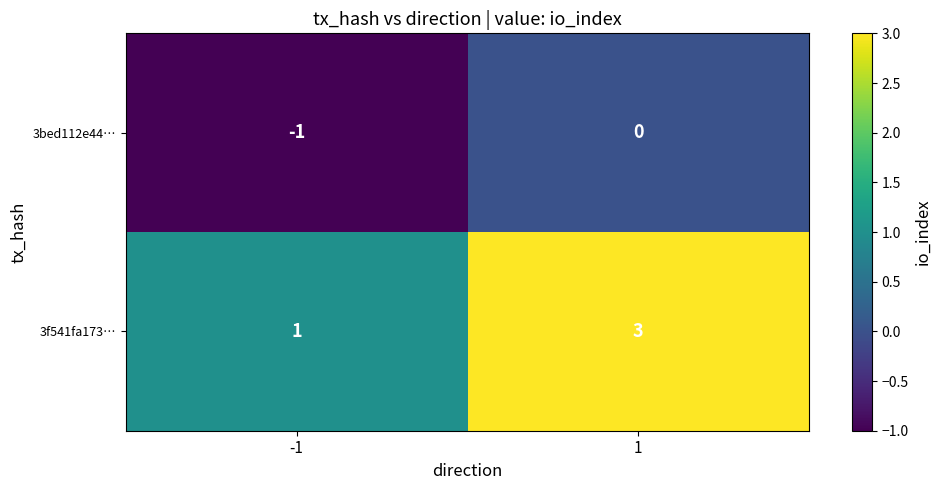

How many distinct data groups are displayed?

2